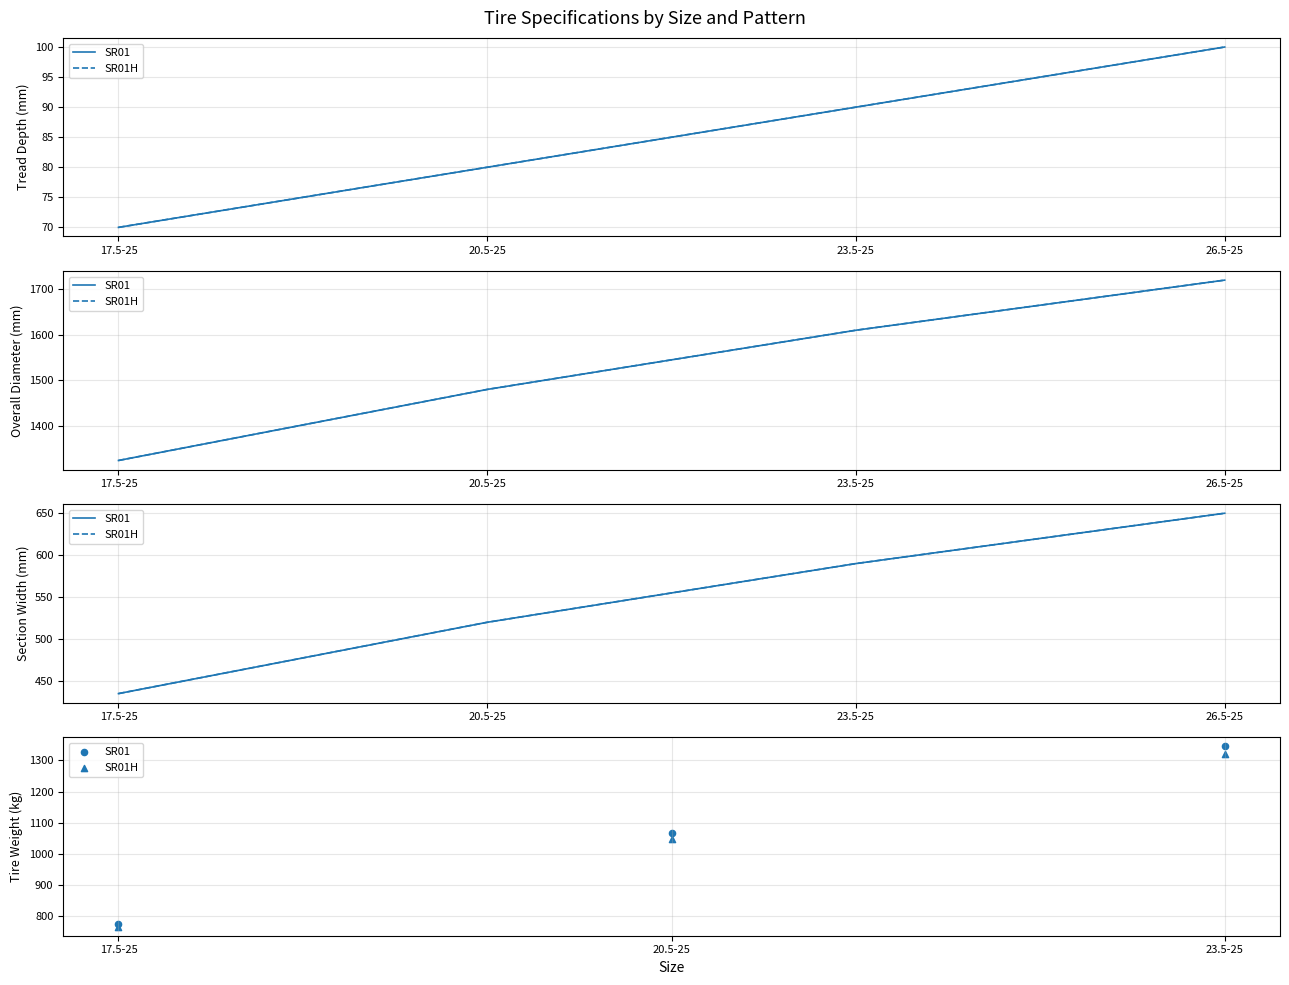

Is the value of SR01H at 20.5-25 greater than the value of SR01 at 23.5-25?

No